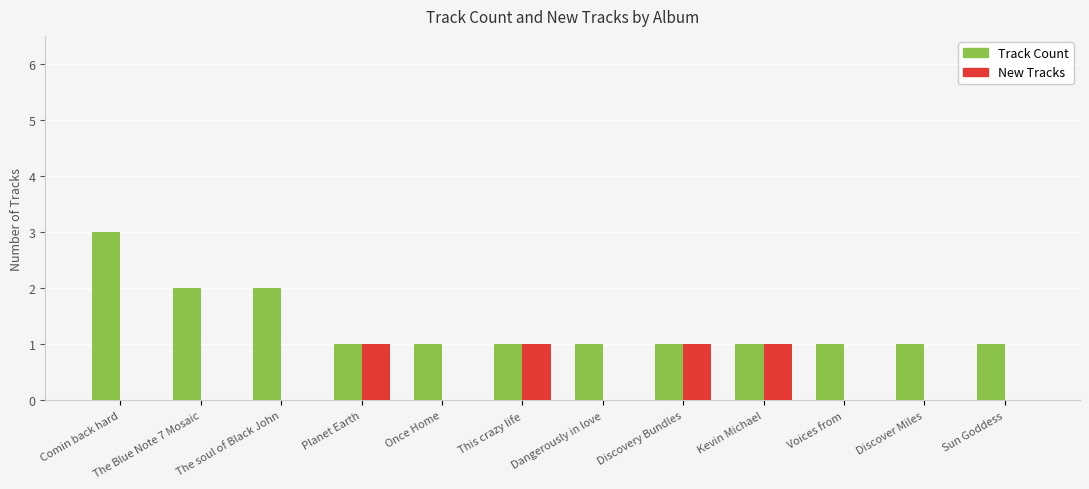

At which category is the sum across all series the highest?

Comin back hard